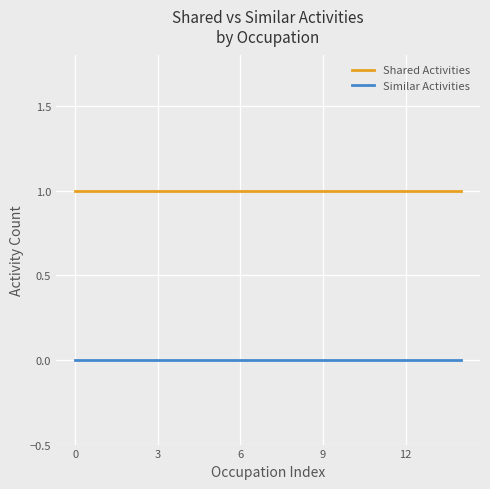

What is the average value of the Shared Activities series?

1